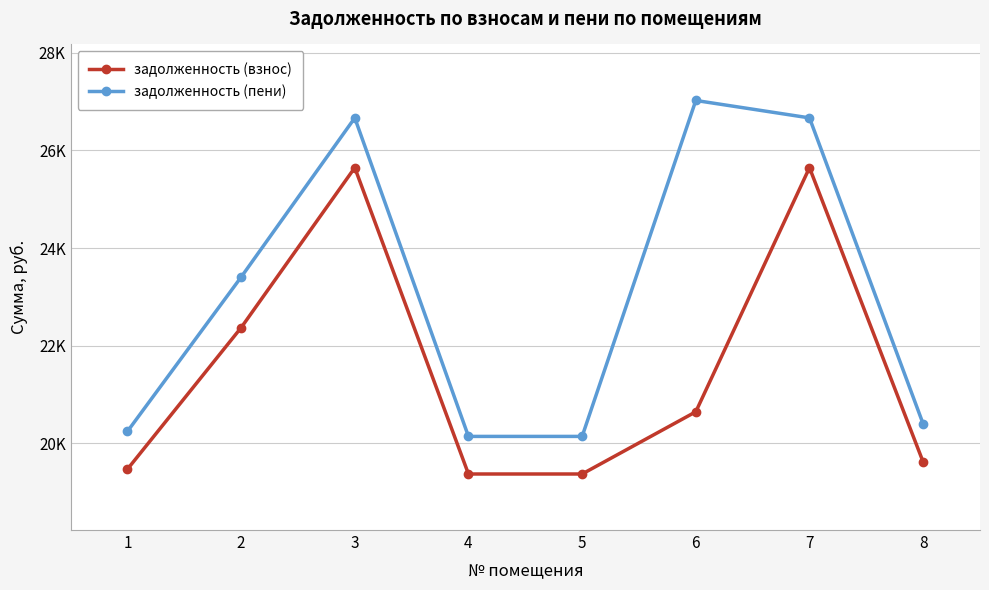

Is this an area chart (filled region under the line)?

No